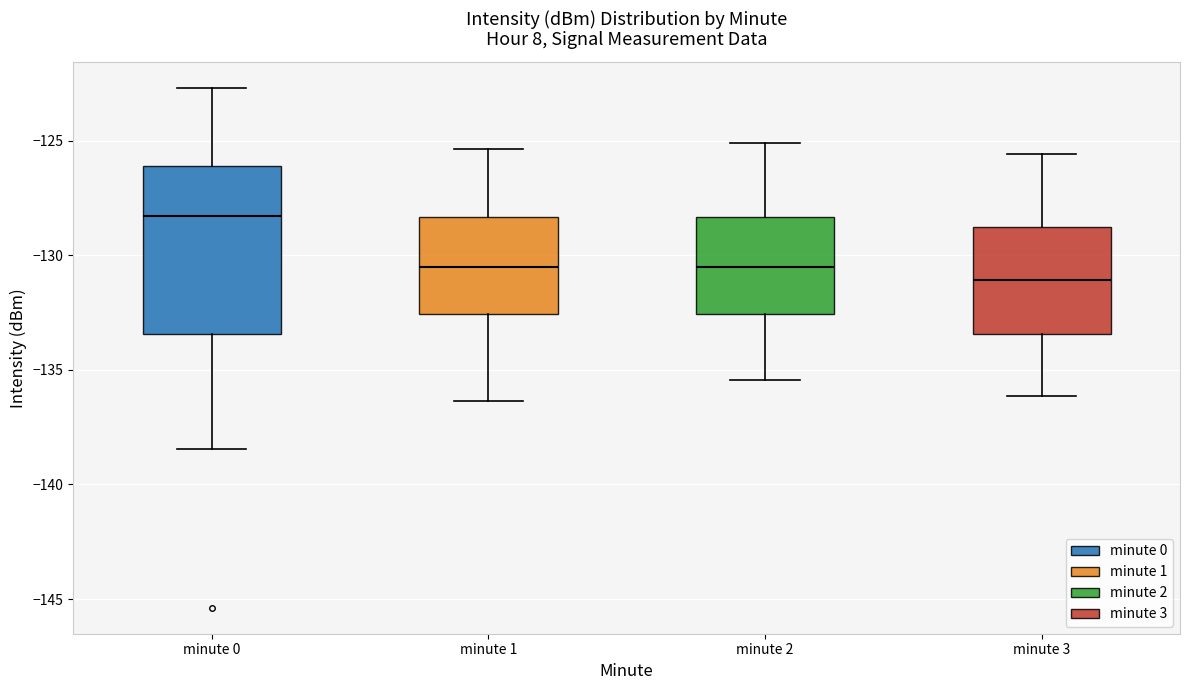

Where does the upper whisker of the box for minute 0 end on the y-axis? The values are not printed on the chart, so give them approximately, as read against the axis.

-122.5